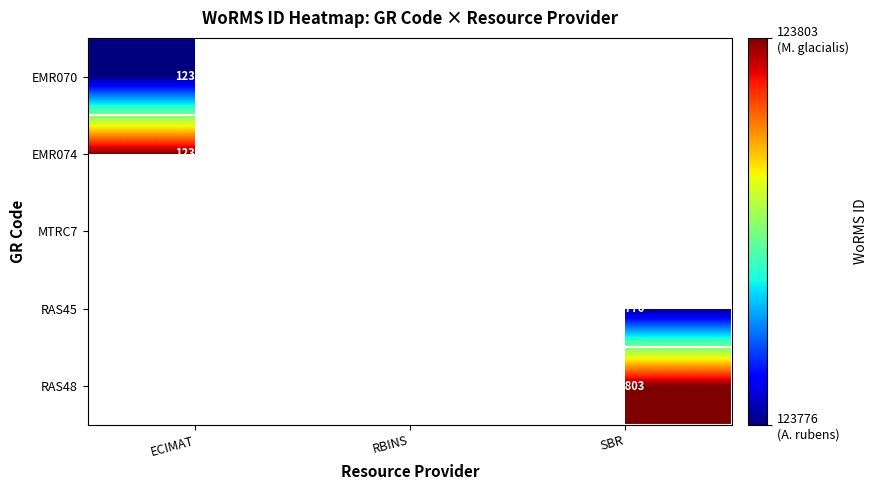

The RAS45 series shows 123776.0 at SBR. True or false?

True